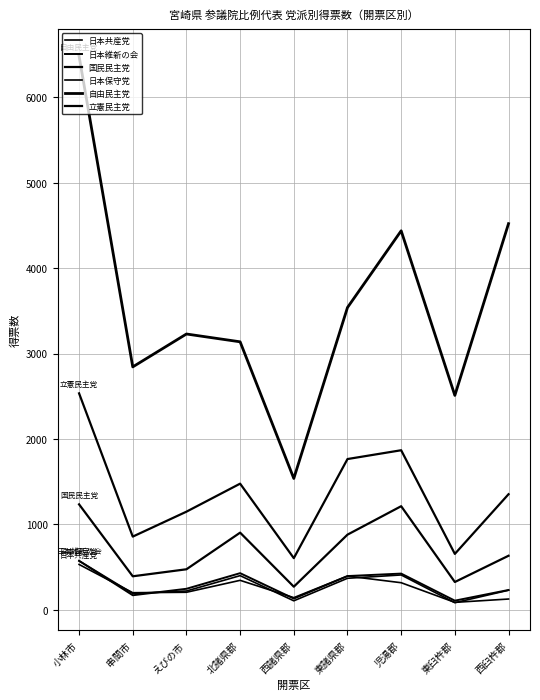

What is the value of the 自由民主党 point at the 6th from the left?

3539.0